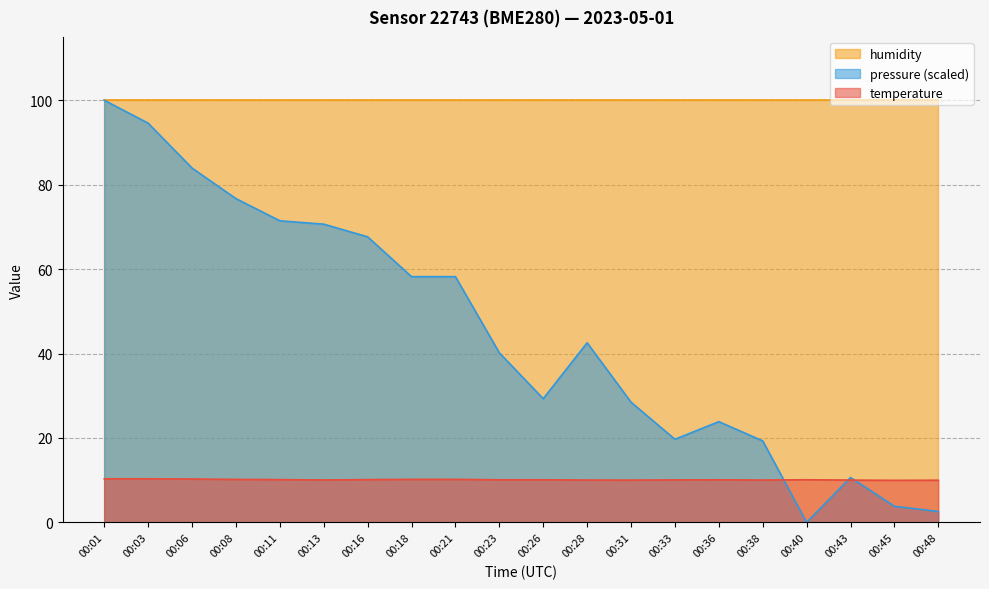

Which series has the largest total across all categories?

humidity